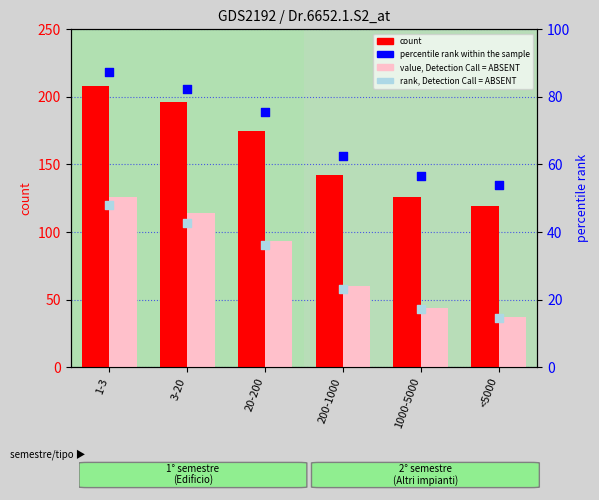

What is the total value across all series at 1000-5000?

244.0